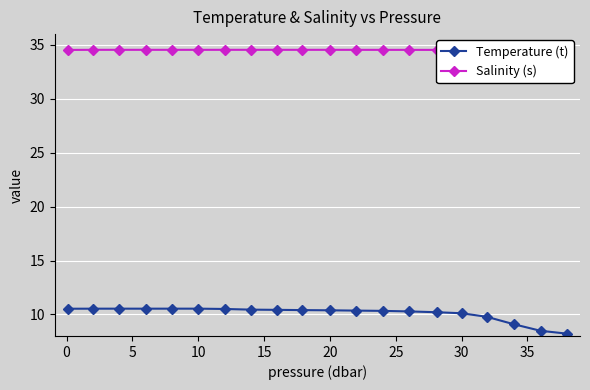

What is the difference between the maximum and second lowest values in the Salinity (s) series?

0.1